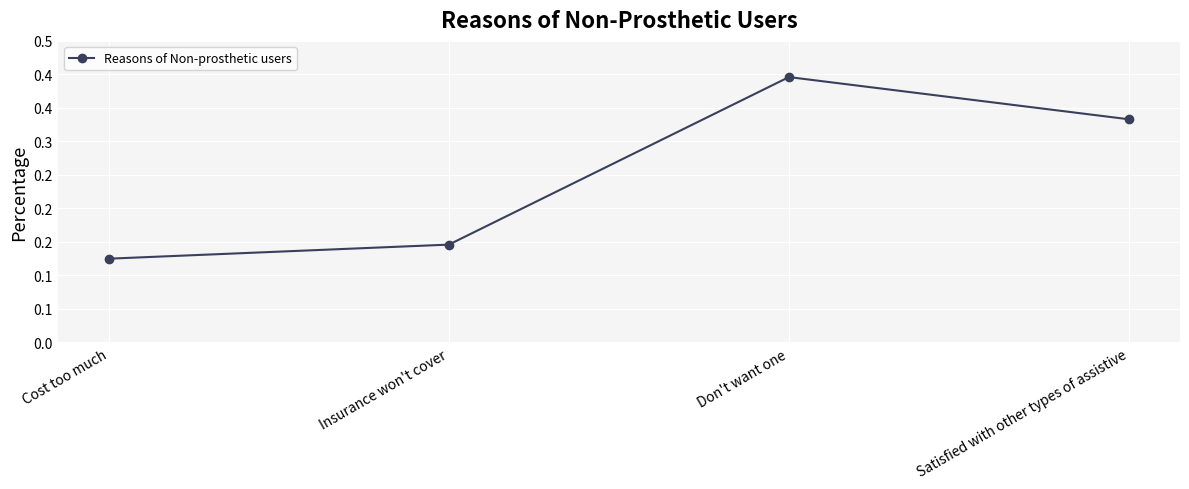

Rank the categories by value from lowest to highest.

Cost too much, Insurance won't cover, Satisfied with other types of assistive, Don't want one